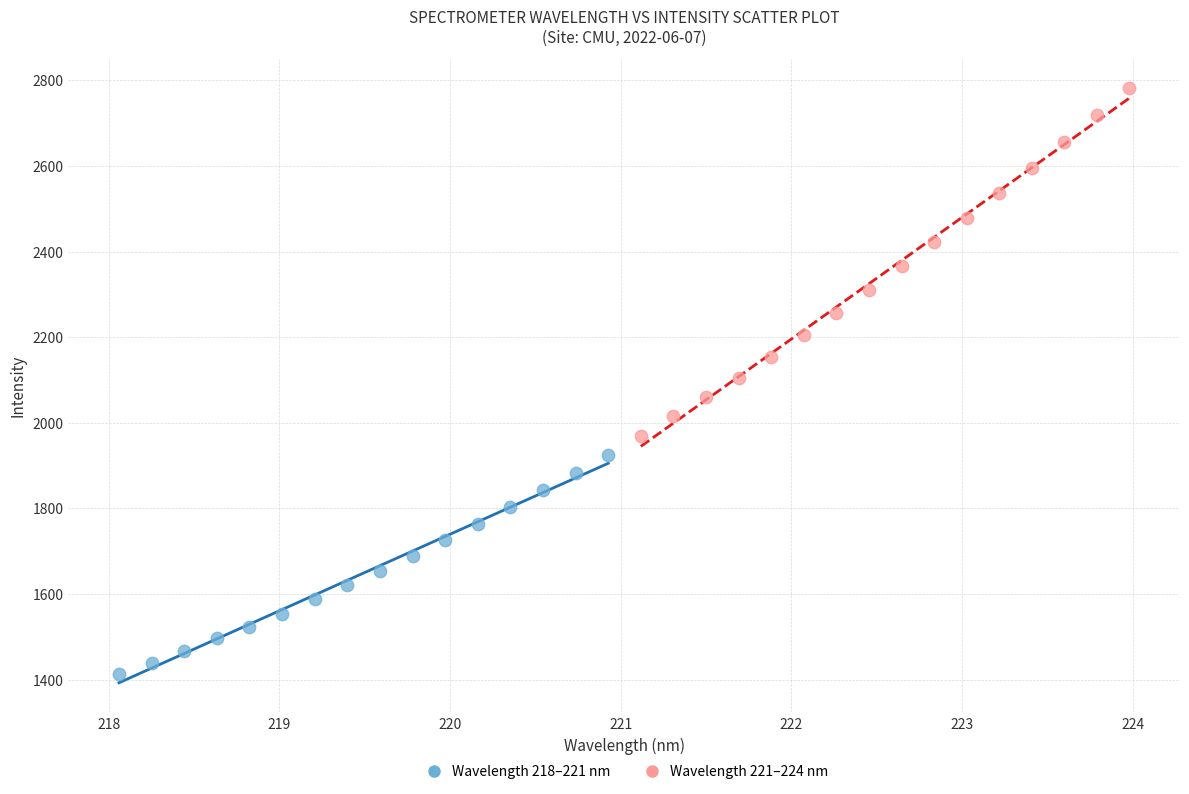

Which series contains the highest Y value?

Wavelength 221–224 nm